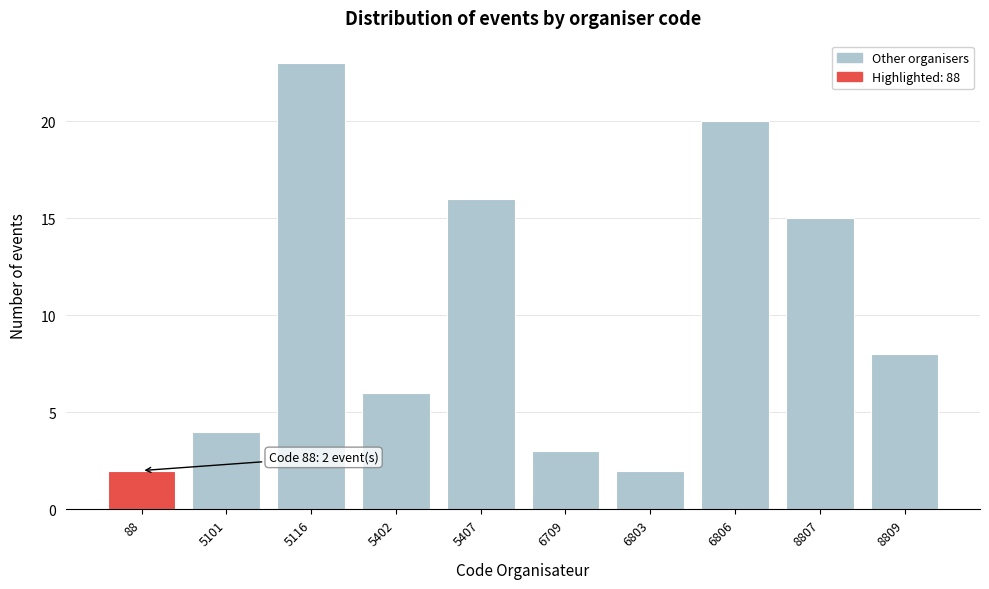

Reading right to left, list all the values displayed in this chart.

8	15	20	2	3	16	6	23	4	2